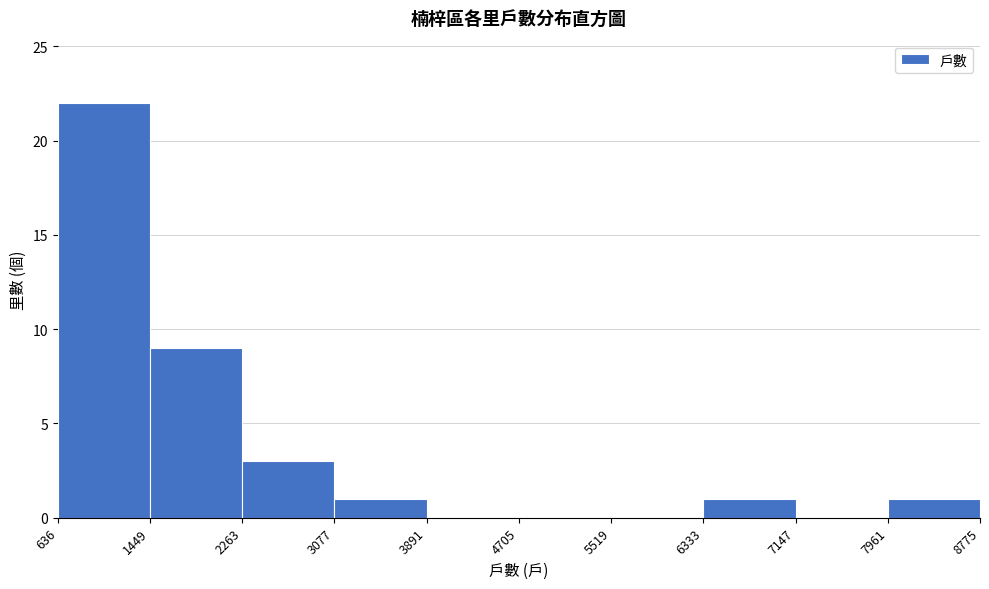

Reading left to right, list every bar in this chart as the range it spans on the x-axis followed by its height. The values are not printed on the chart, so give them approximately, as read against the axis.

636 to 1449: 22
1449 to 2263: 9
2263 to 3077: 3
3077 to 3891: 1
3891 to 4705: 0
4705 to 5519: 0
5519 to 6333: 0
6333 to 7147: 1
7147 to 7961: 0
7961 to 8775: 1